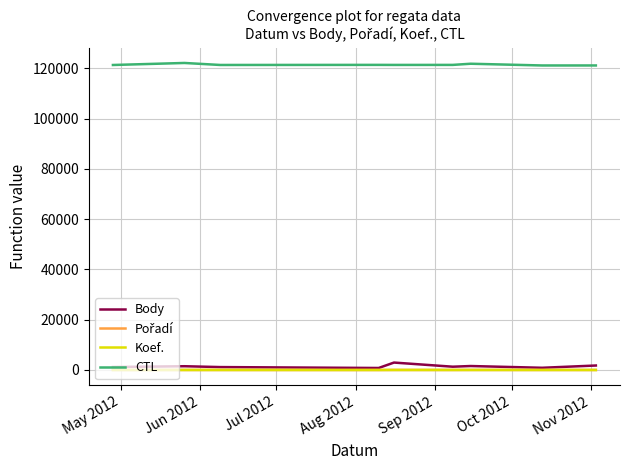

What is the maximum value for CTL?

122113